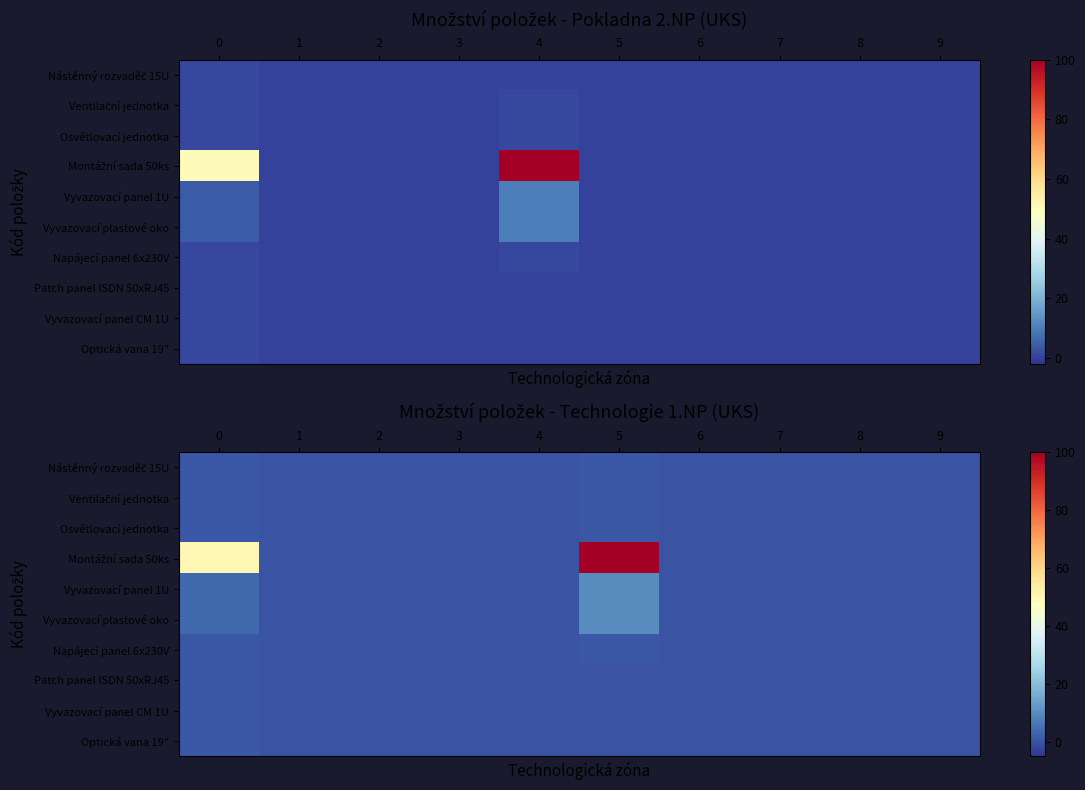

Rank the series at 7 from lowest to highest value.

Nástěnný rozvaděč 15U, Ventilační jednotka, Osvětlovací jednotka, Montážní sada 50ks, Vyvazovací panel 1U, Vyvazovací plastové oko, Napájecí panel 6x230V, Patch panel ISDN 50xRJ45, Vyvazovací panel CM 1U, Optická vana 19"